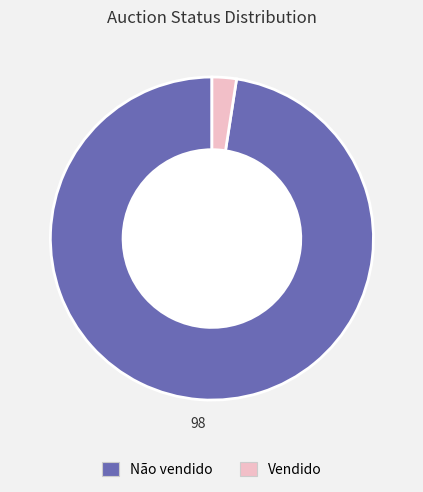

Does Não vendido represent more than half of the total?

Yes